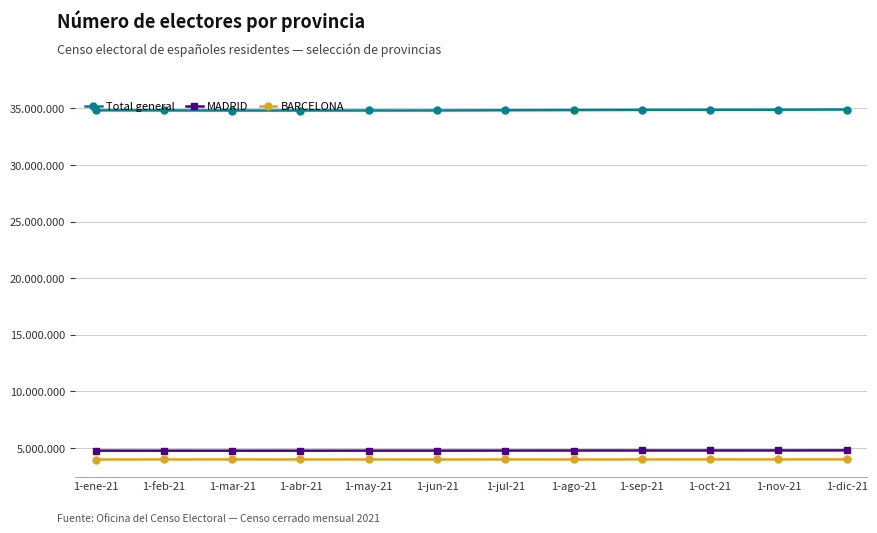

What are all the series names shown in the legend?

Total general, MADRID, BARCELONA